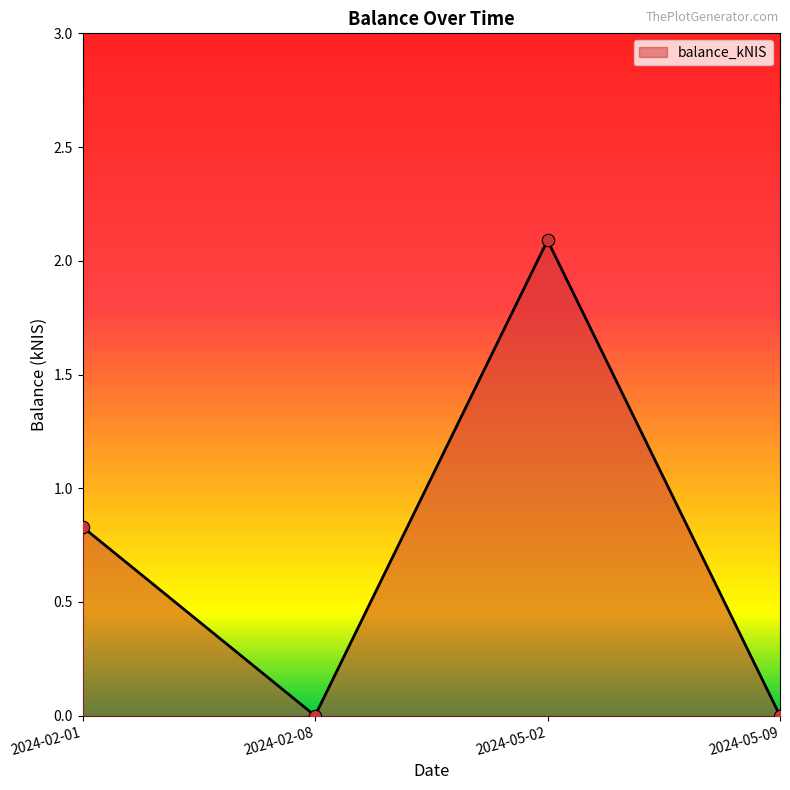

Between 2024-02-08 and 2024-05-02, which is larger?

2024-05-02